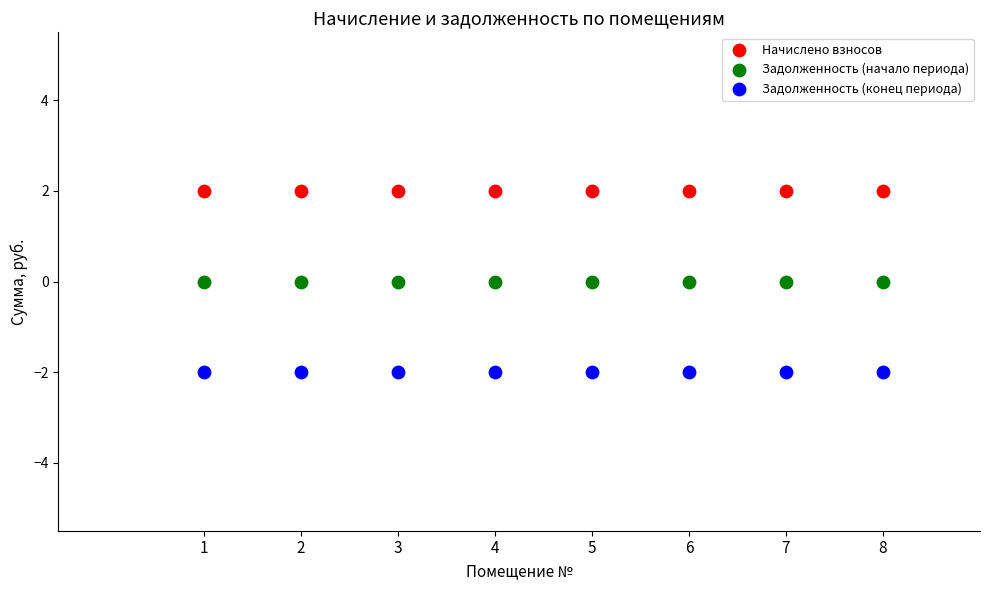

Which series reaches the minimum Y coordinate?

Задолженность (конец периода)